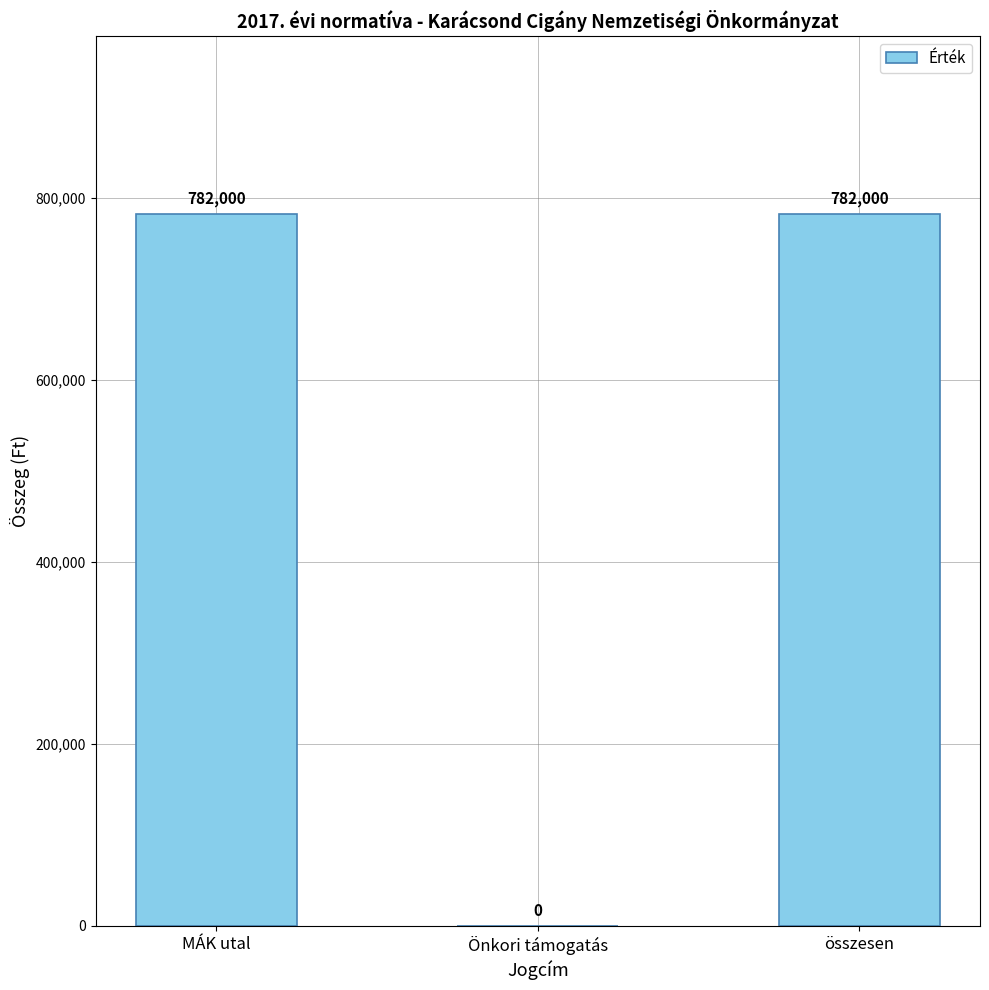

How many positive values are there?

2